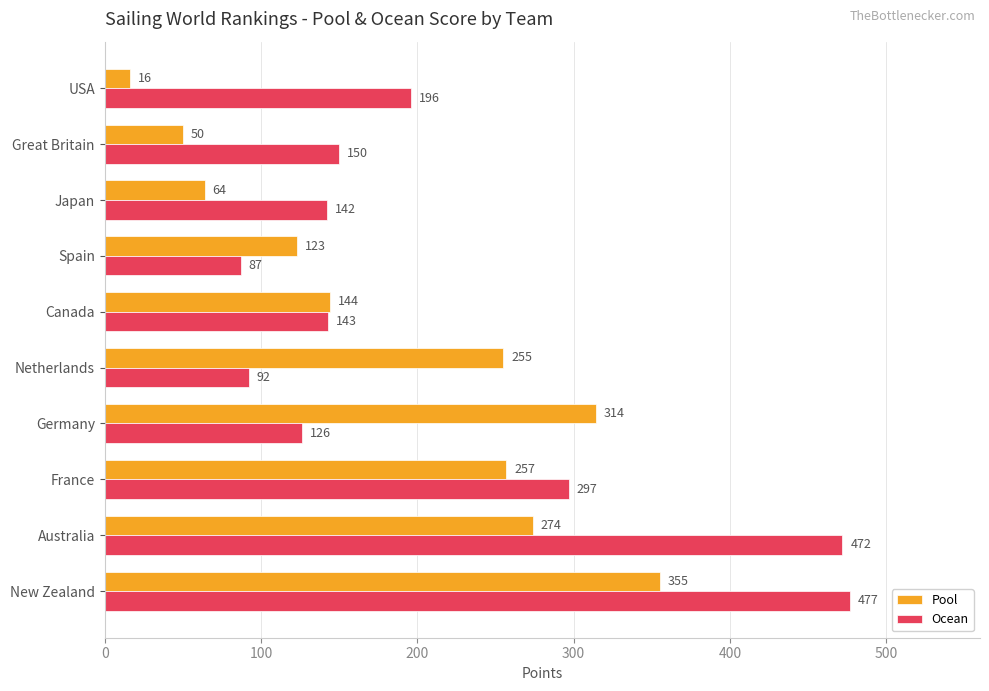

Is it true that Ocean equals 114 at Australia?

False